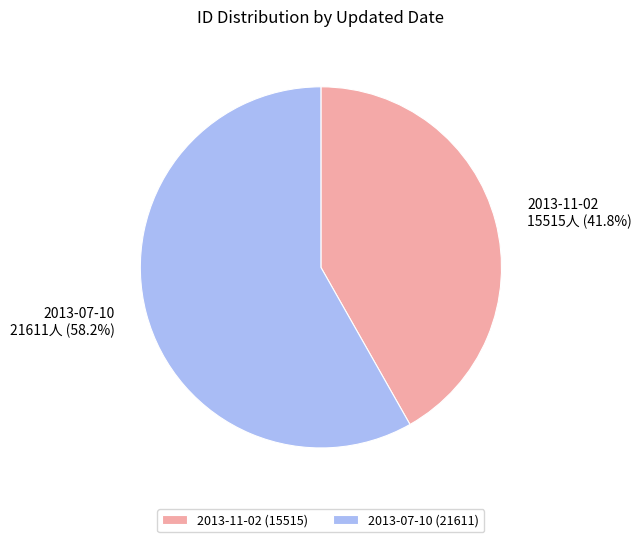

To the nearest percent, what is the average slice percentage?

50%